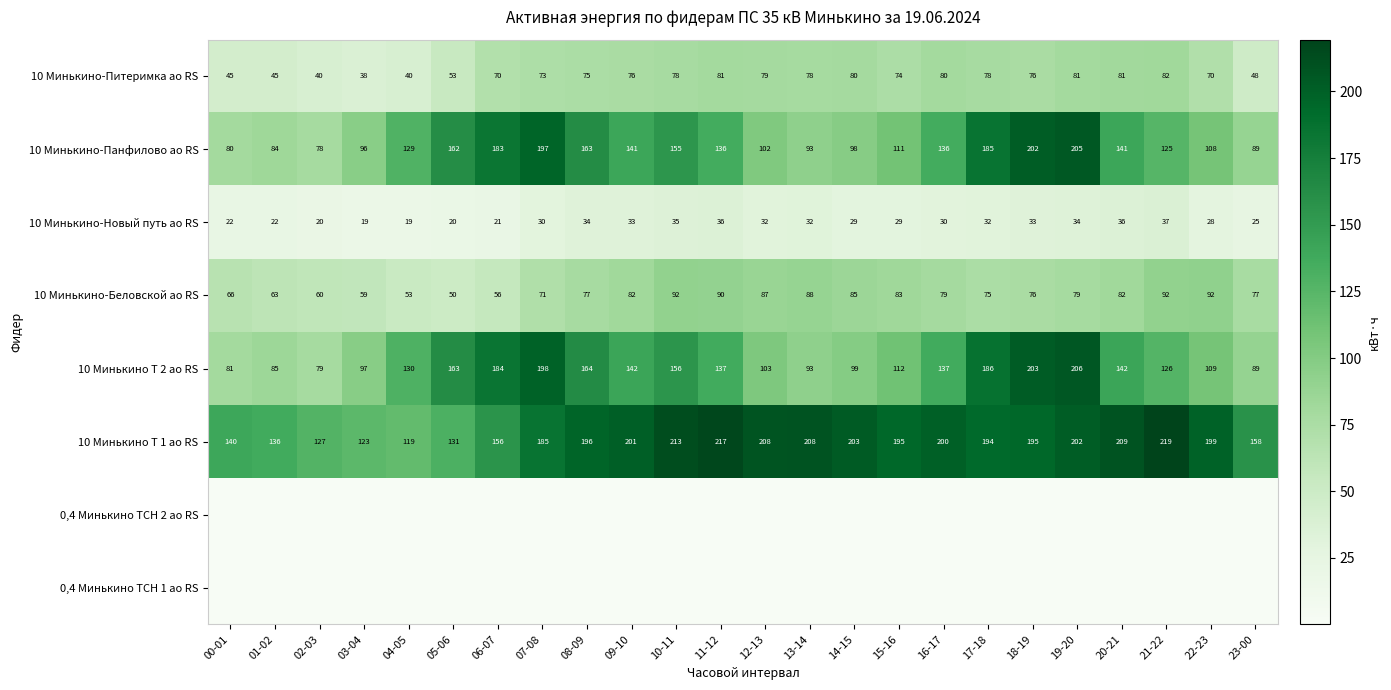

Is the value of 10 Минькино Т 2 ао RS at 16-17 greater than the value of 10 Минькино-Новый путь ао RS at 20-21?

Yes